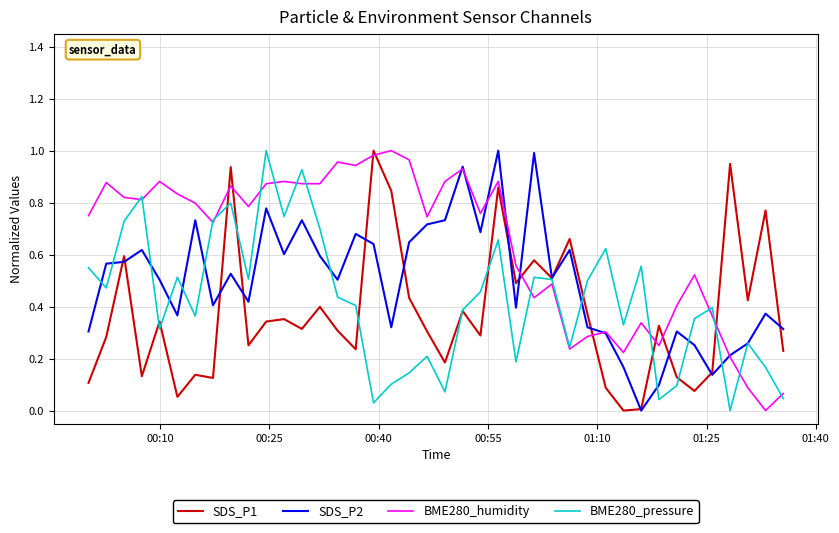

Rank the series by their average value, from highest to lowest.

BME280_humidity, SDS_P2, BME280_pressure, SDS_P1